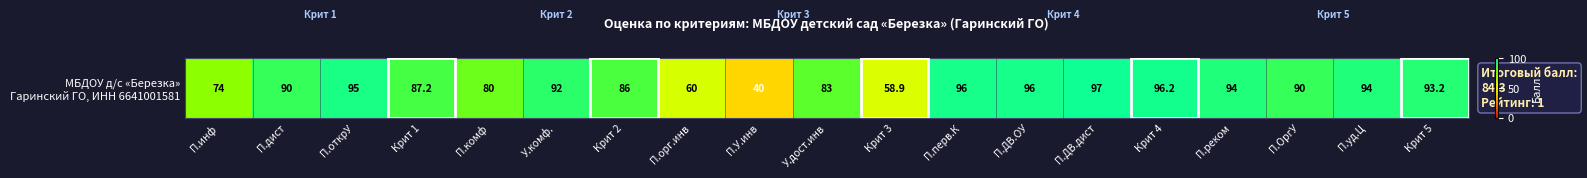

Approximately how many times larger is the value at П.орг.инв compared to Крит 2?

0.7